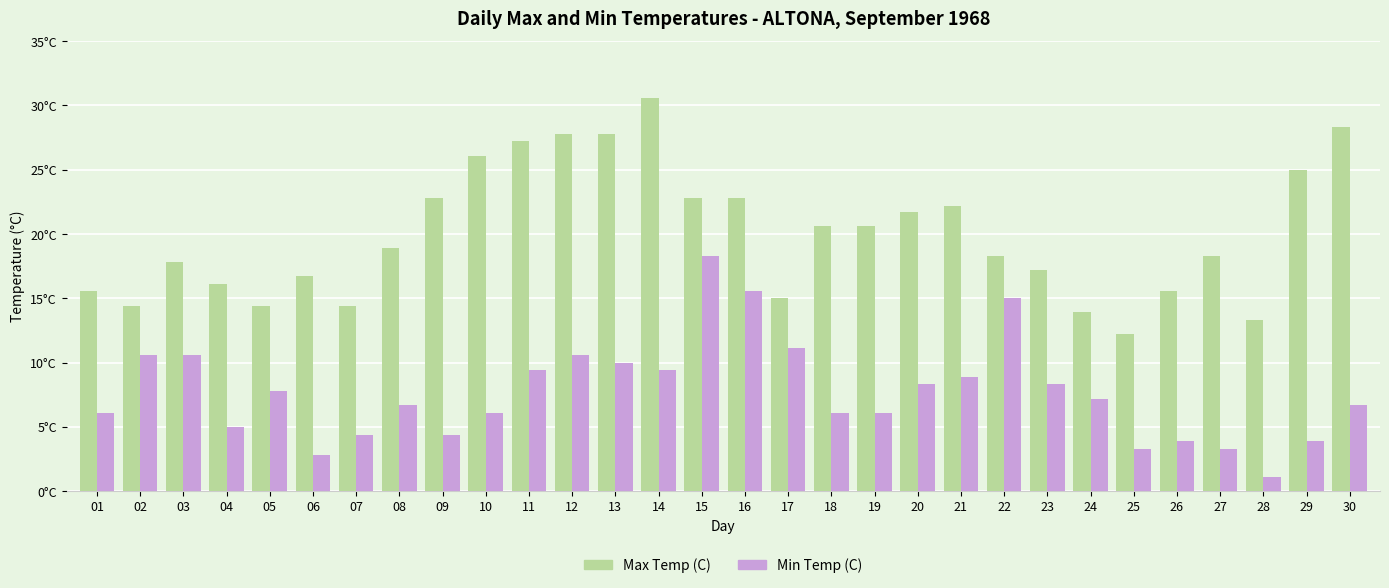

At which category does the chart reach its peak across all series?

14